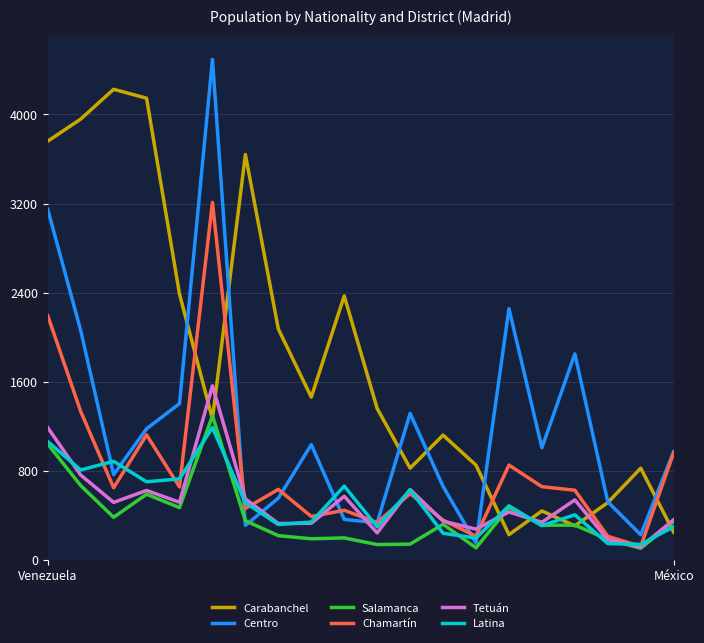

Which series has the largest total across all categories?

Carabanchel